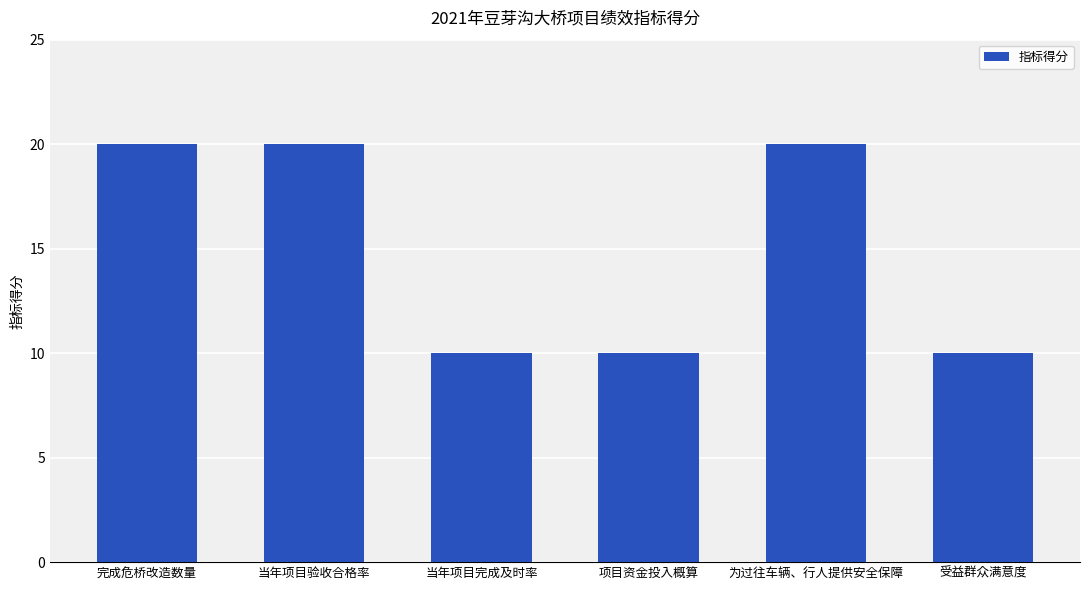

Does the chart contain any negative values?

No